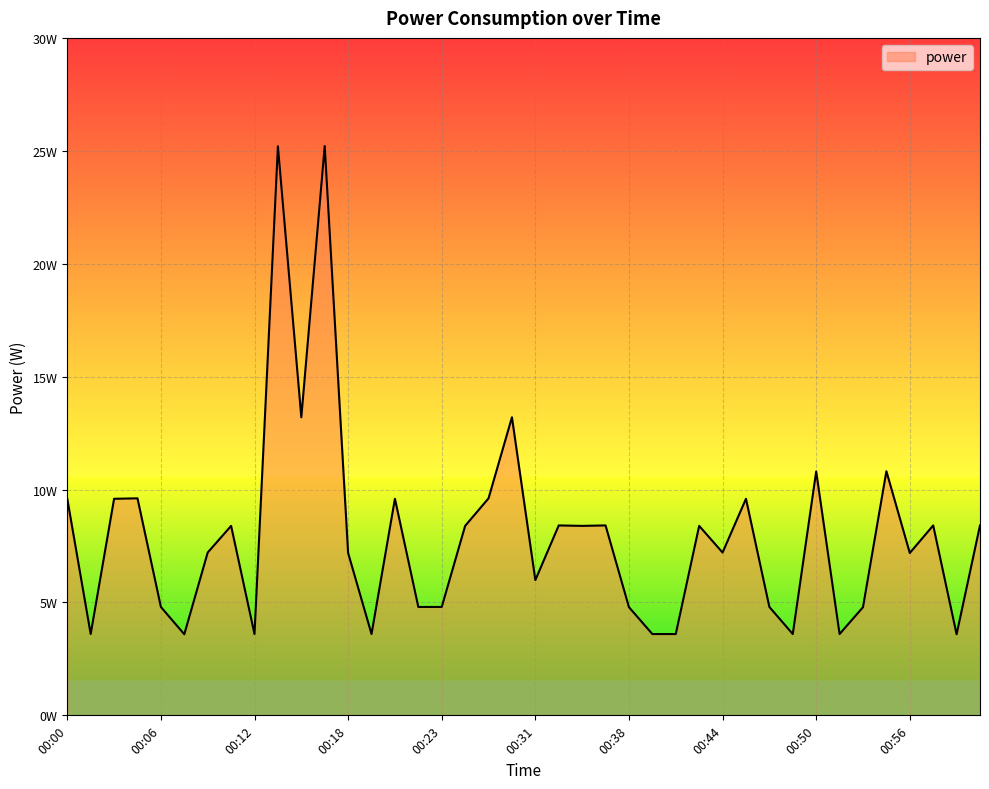

What is the sum of all values?

319.1